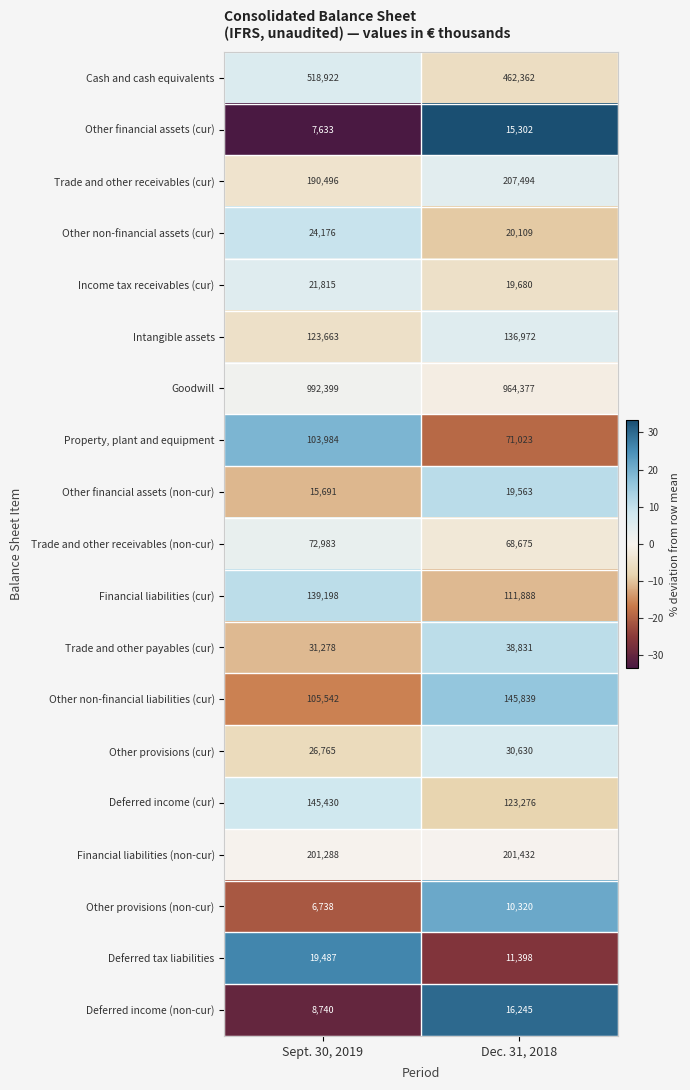

What is the total value across all series at Sept. 30, 2019?

2756228